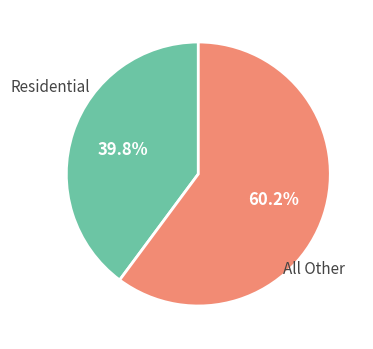

What is the largest slice in the pie chart?

All Other